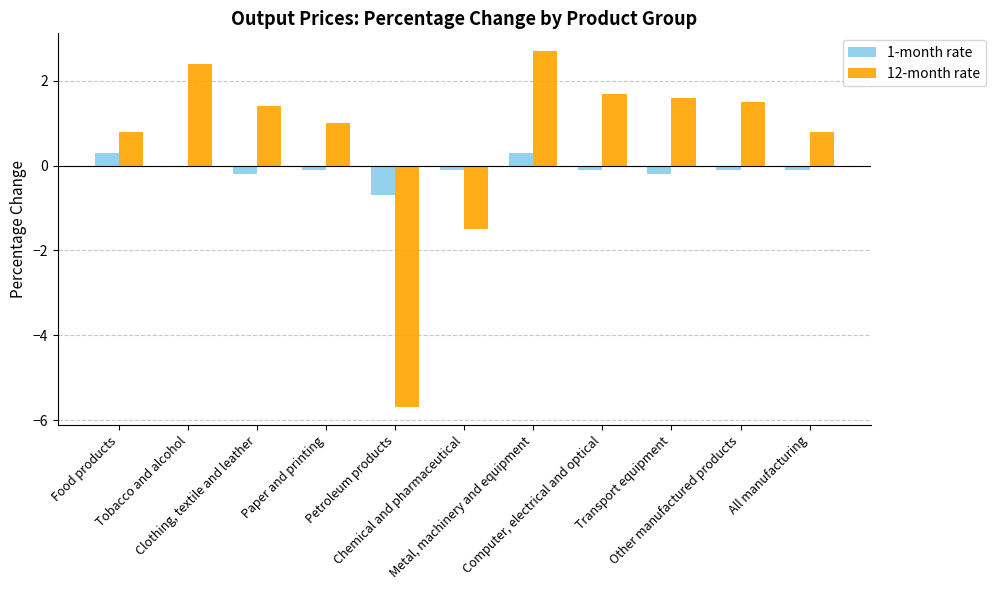

How many groups of bars are there?

11